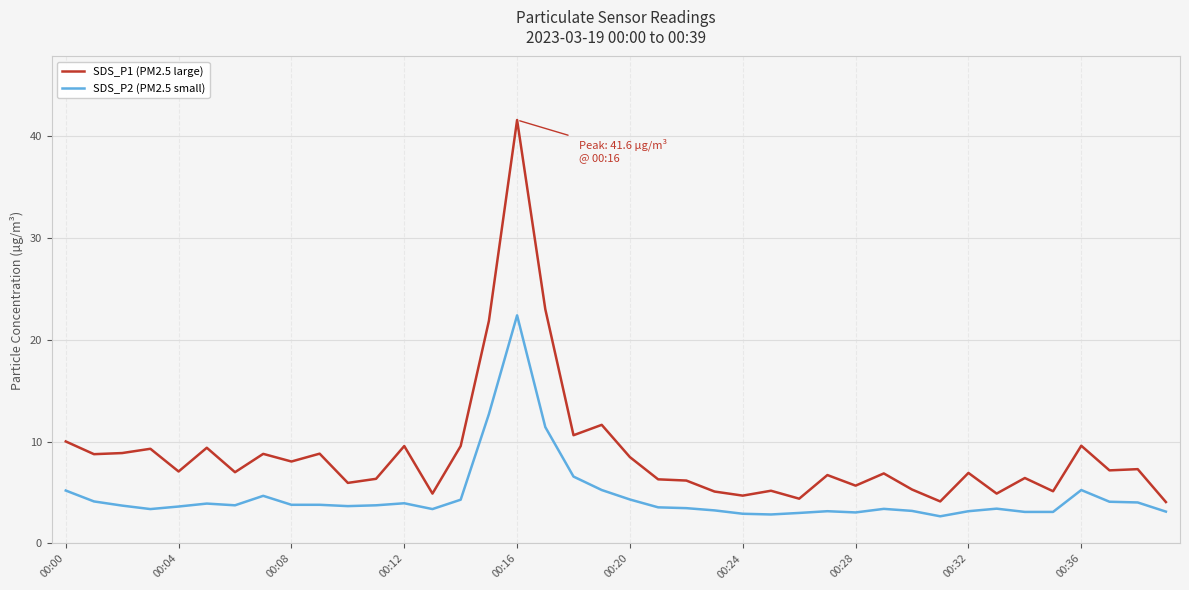

List the series in order of their overall mean, highest first.

SDS_P1 (PM2.5 large), SDS_P2 (PM2.5 small)